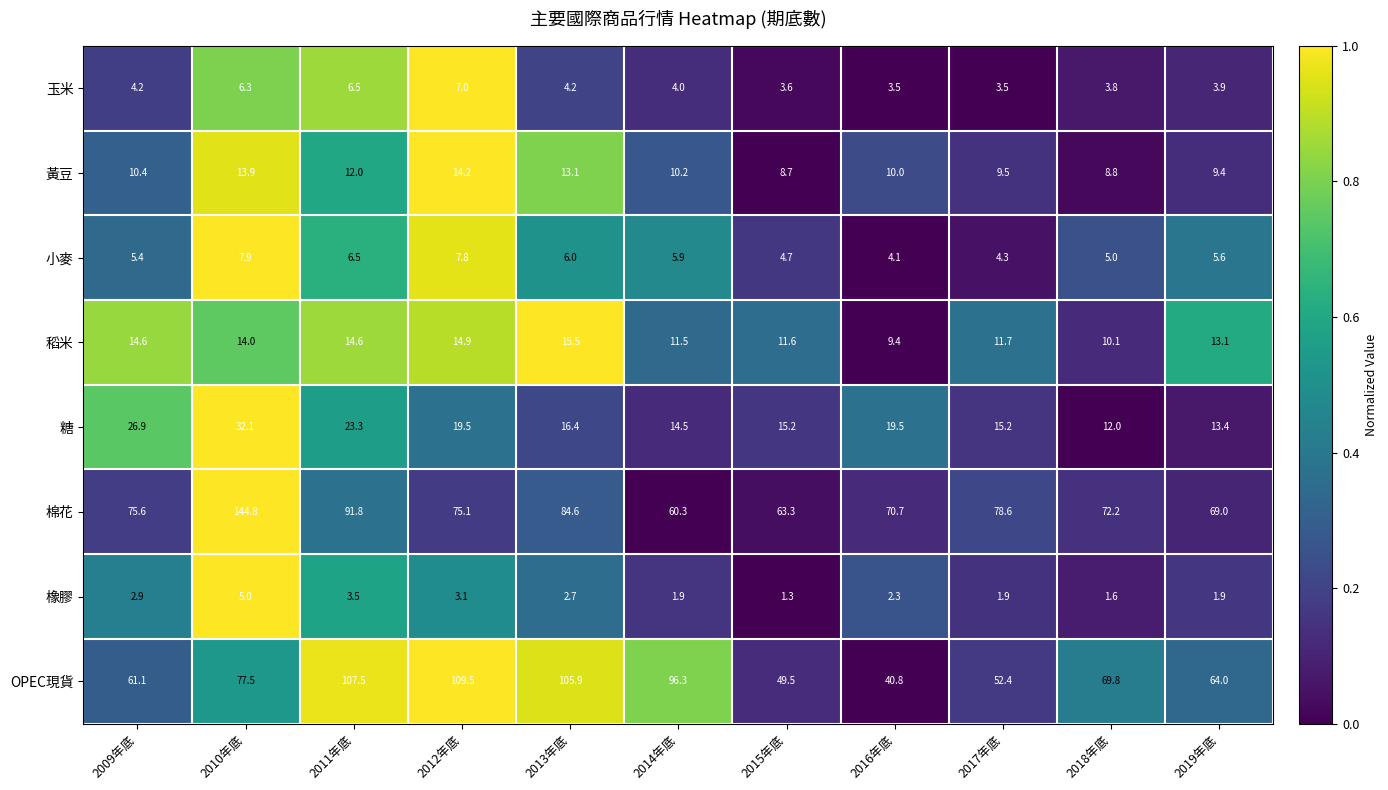

Which series has the largest total across all categories?

棉花